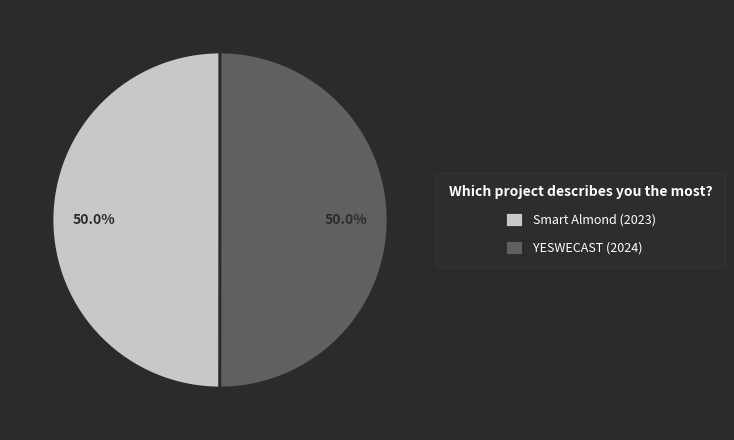

Is it true that Smart Almond is 39% of the pie?

False